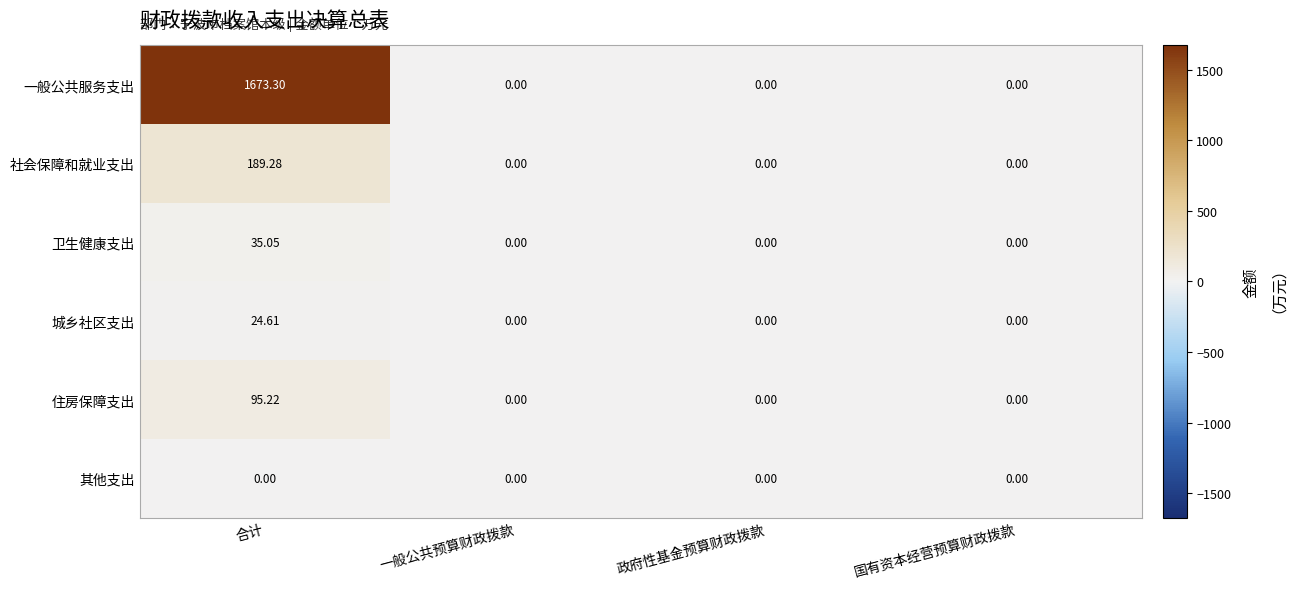

At 合计, list the series in order from largest to smallest.

一般公共服务支出, 社会保障和就业支出, 住房保障支出, 卫生健康支出, 城乡社区支出, 其他支出